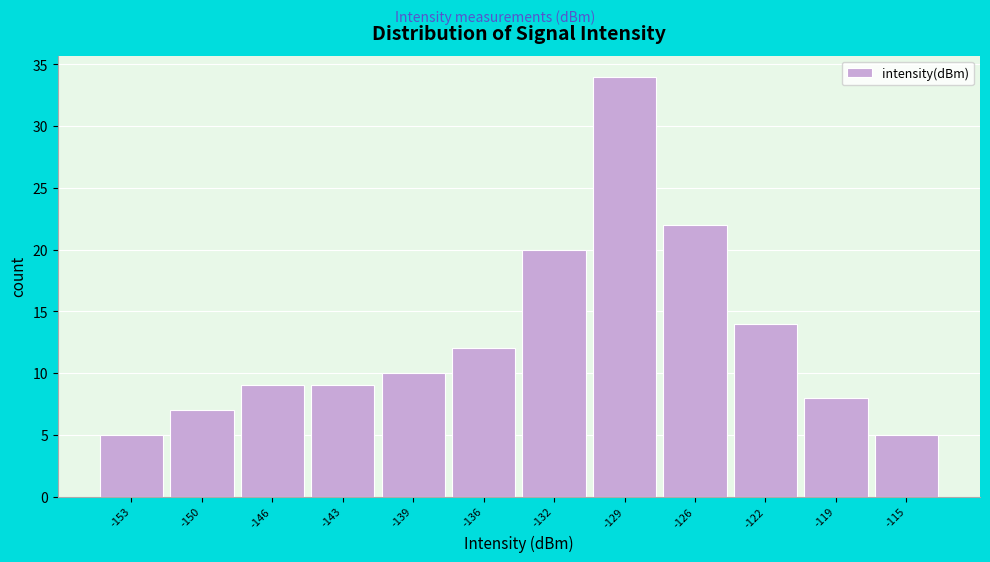

Reading left to right, list all the values displayed in this chart.

-153=5	-150=7	-146=9	-143=9	-139=10	-136=12	-132=20	-129=34	-126=22	-122=14	-119=8	-115=5